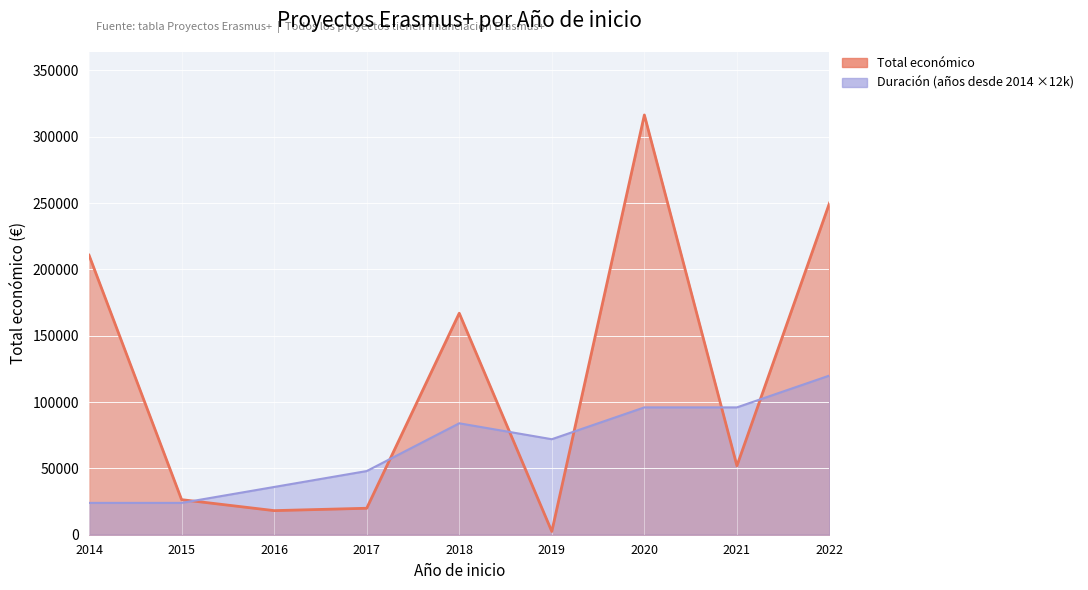

How many times do Año de finalización (offset) and Total económico cross each other?

6